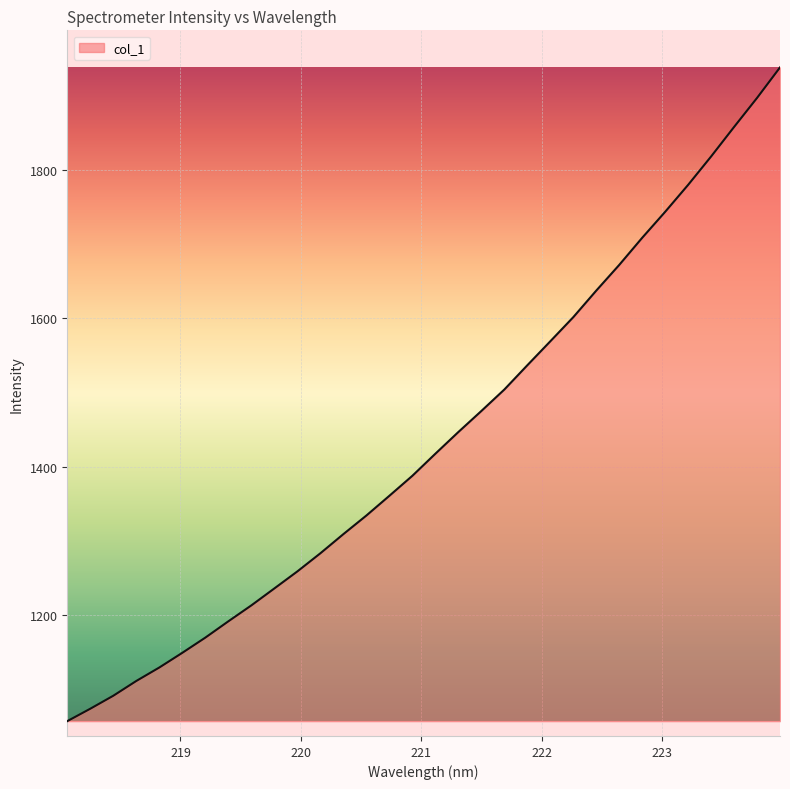

What is the difference between the maximum and minimum values?

881.2